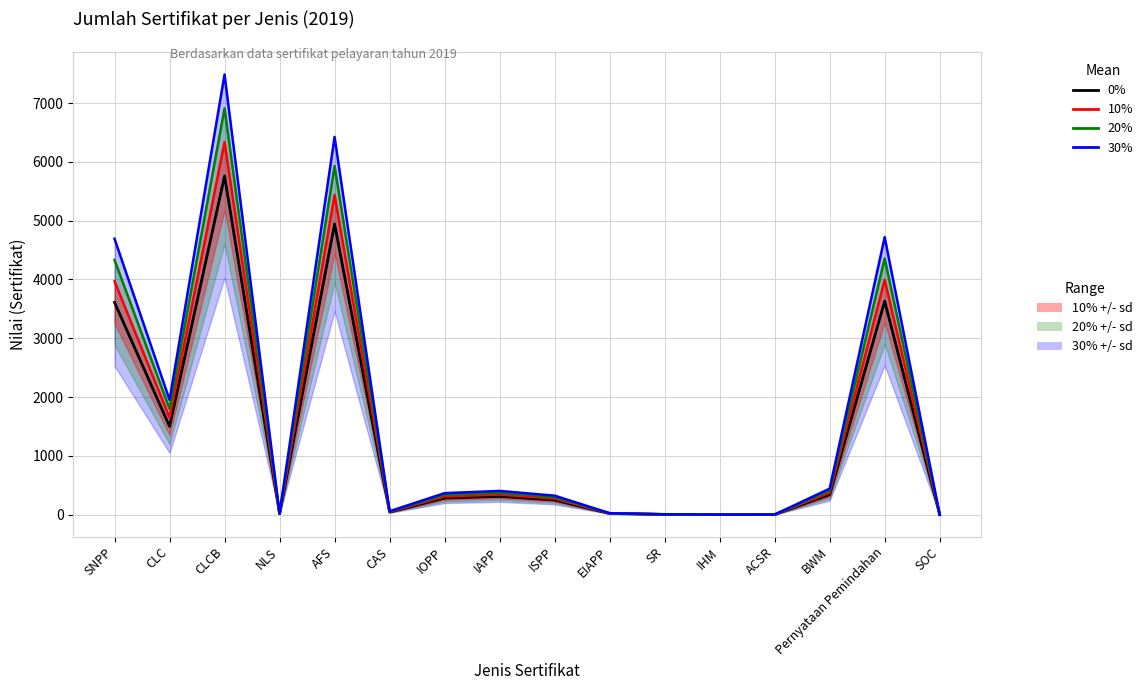

True or false: 30% has more than 1 points higher than both neighbors.

True